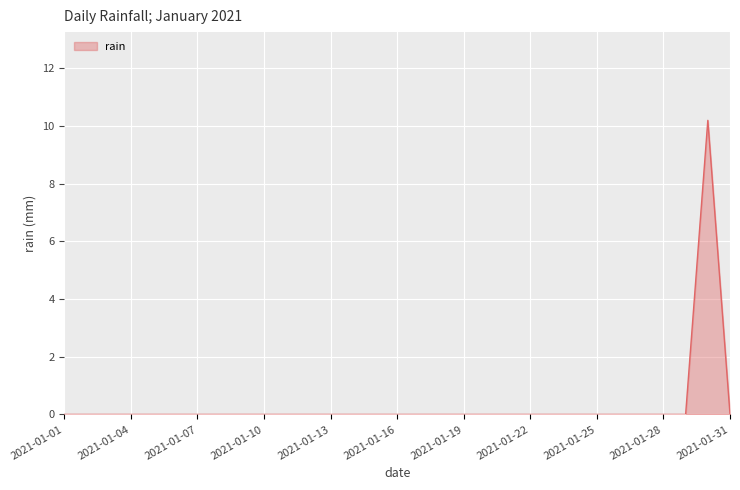

What is the difference between the maximum and minimum values?

10.2